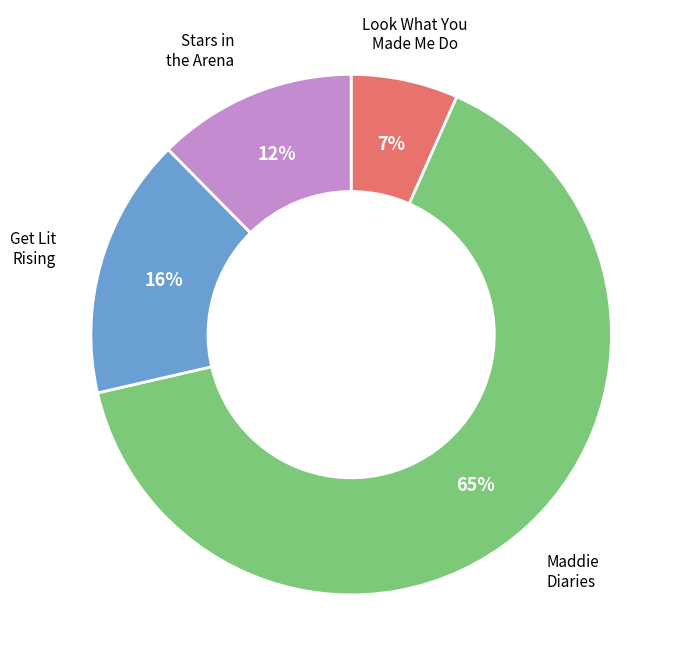

Does any single category account for the majority?

Yes